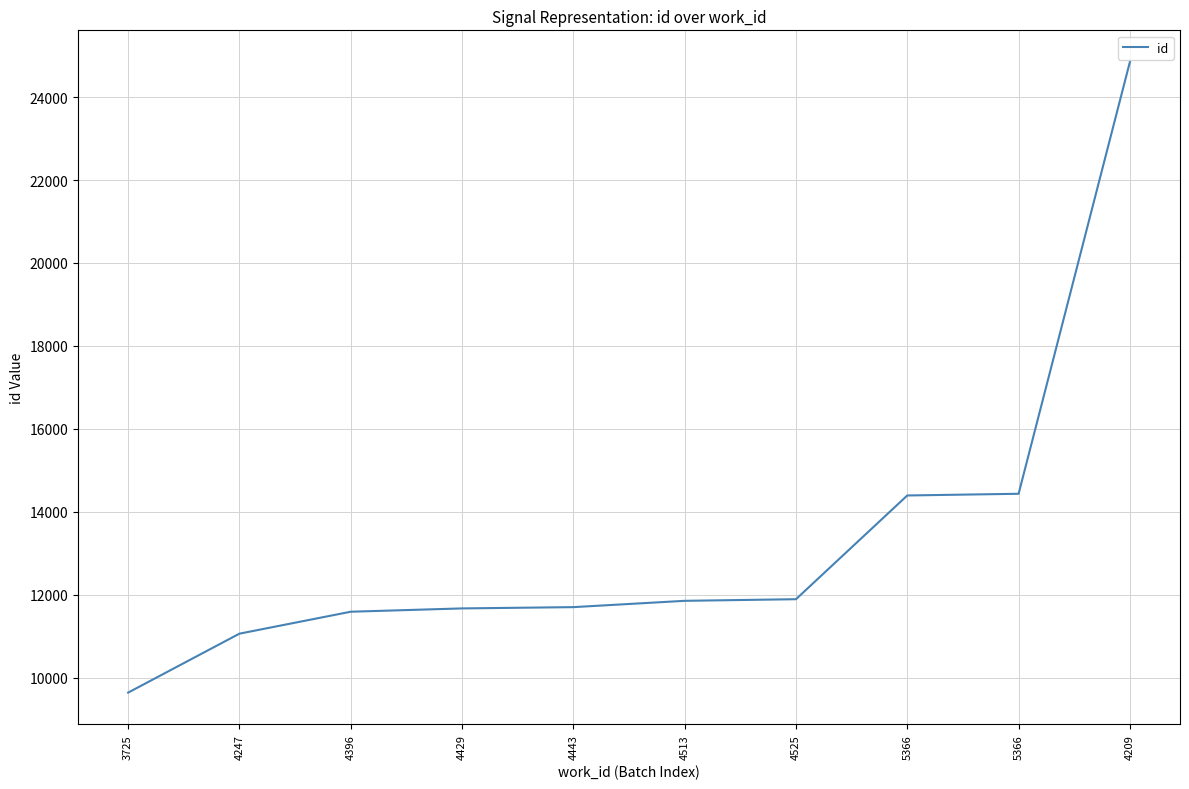

Reading right to left, extract all data points from this chart.

4209=24850	5366=14433	5366=14392	4525=11890	4513=11851	4443=11699	4429=11668	4396=11588	4247=11059	3725=9637